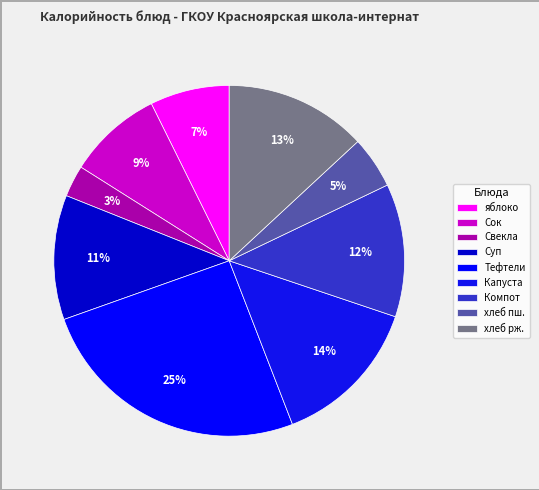

To the nearest percent, what percentage of the pie is яблоко?

7%